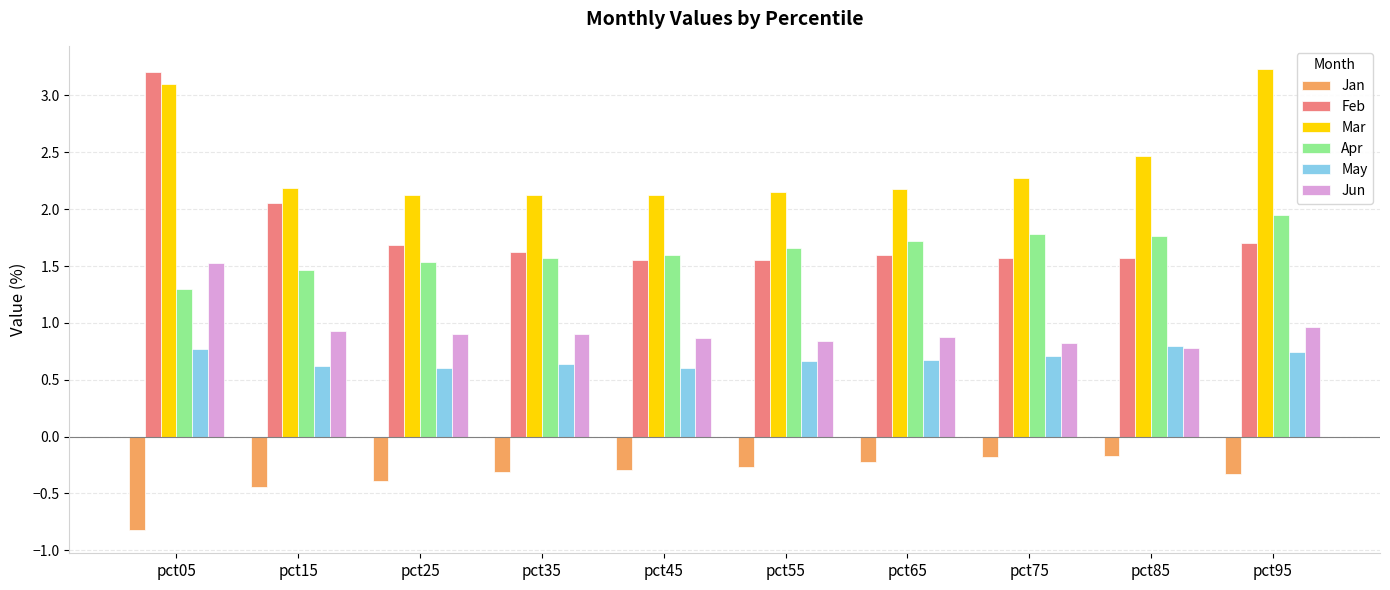

Is the value of Mar at pct35 greater than the value of Jun at pct95?

Yes